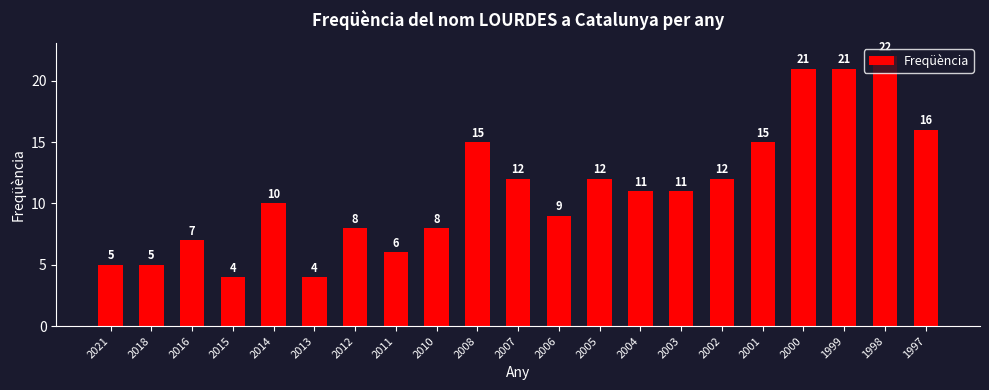

What is the value of the 9th bar from the left?

8